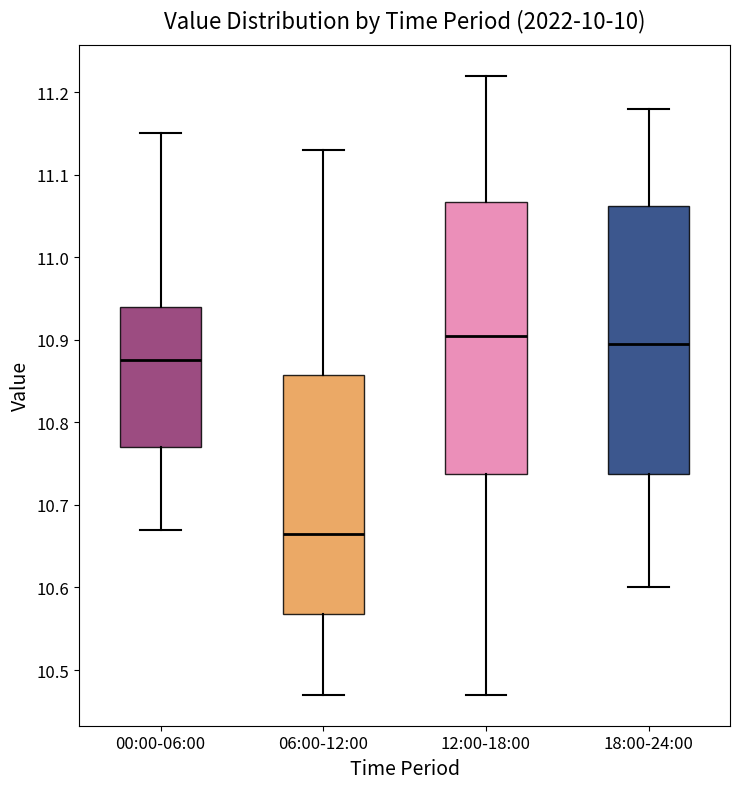

Reading left to right, transcribe this box plot: for each box, give where its median line is, the range the box spans, and where its two whiskers end, as read against the y-axis. The values are not printed on the chart, so give them approximately, as read against the axis.

00:00-06:00: median 10.88, box 10.77 to 10.94, whiskers 10.67 to 11.15
06:00-12:00: median 10.67, box 10.57 to 10.86, whiskers 10.47 to 11.13
12:00-18:00: median 10.91, box 10.74 to 11.07, whiskers 10.47 to 11.22
18:00-24:00: median 10.90, box 10.74 to 11.06, whiskers 10.60 to 11.18